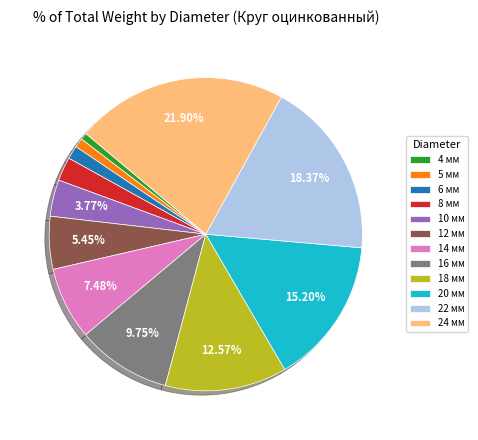

What is the largest slice in the pie chart?

24 мм